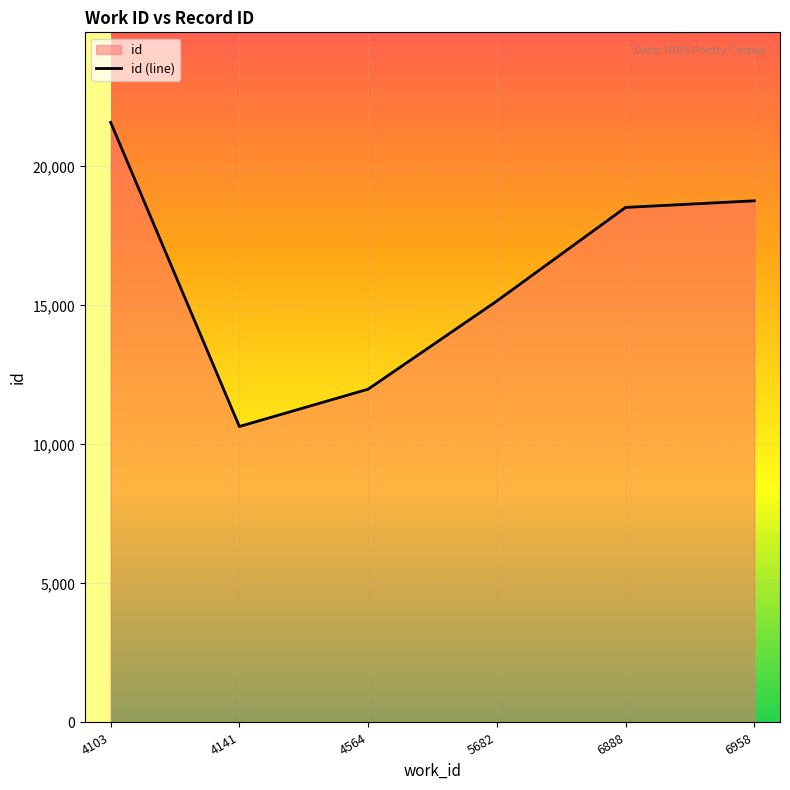

What is the approximate value at 6958, to the nearest 100?

18800